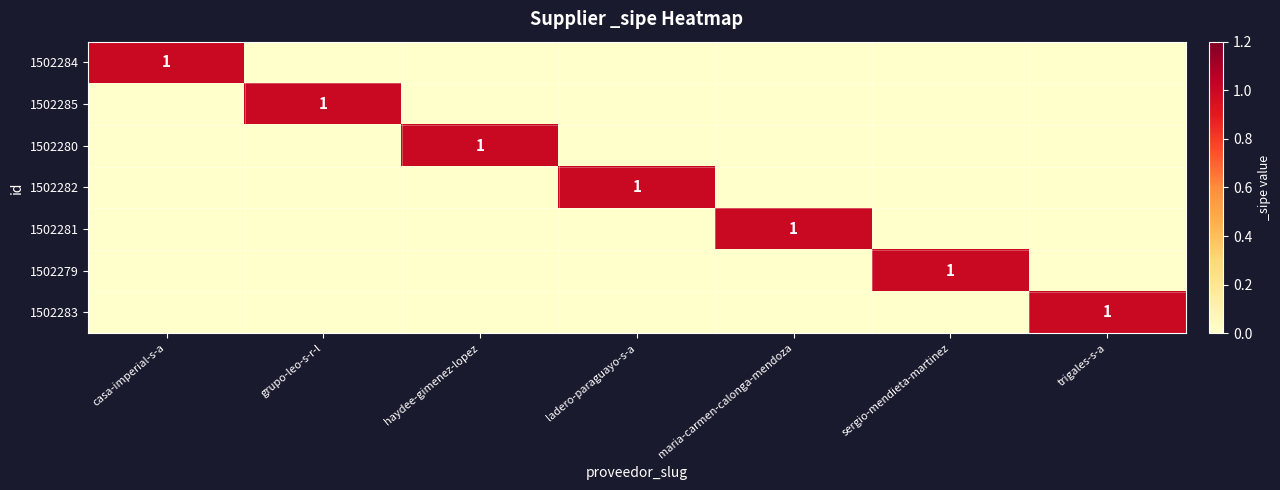

What is the difference between the highest and lowest values at trigales-s-a?

1